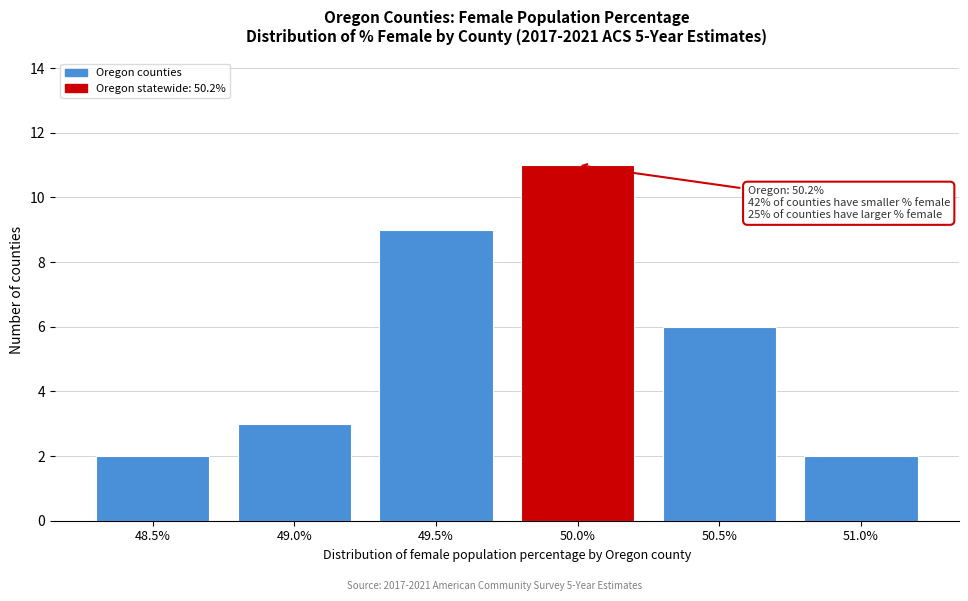

Reading left to right, what are all the values shown in this chart?

48.5%=2	49.0%=3	49.5%=9	50.0%=11	50.5%=6	51.0%=2